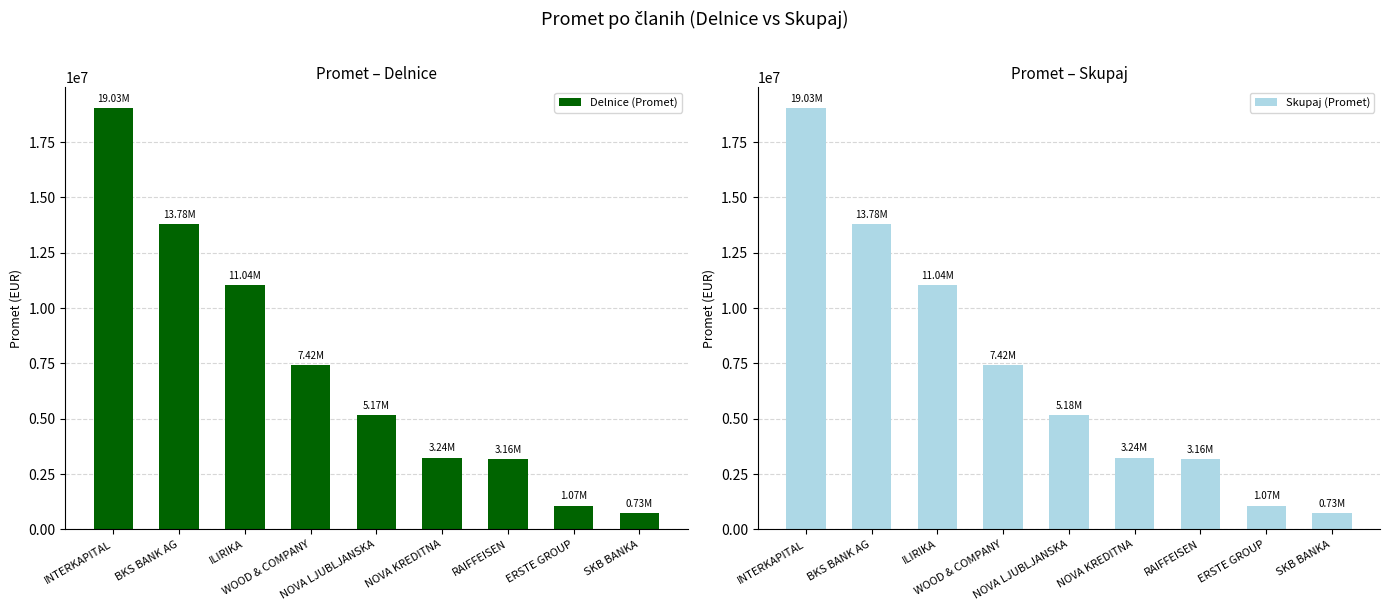

What is the sum of the Delnice (Promet) values at NOVA KREDITNA and ERSTE GROUP?

4309967.1